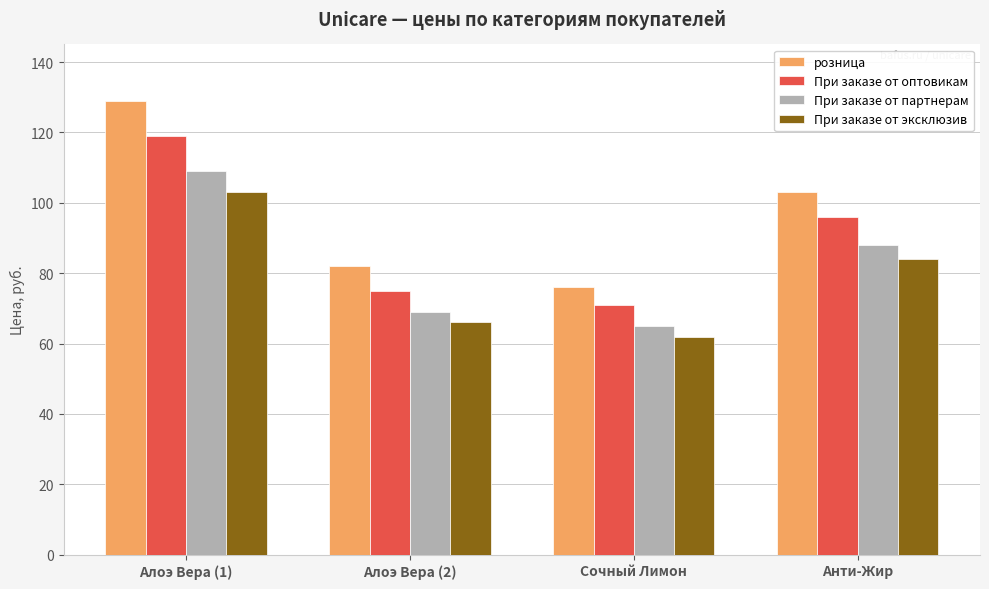

Which series has the widest spread of values?

розница